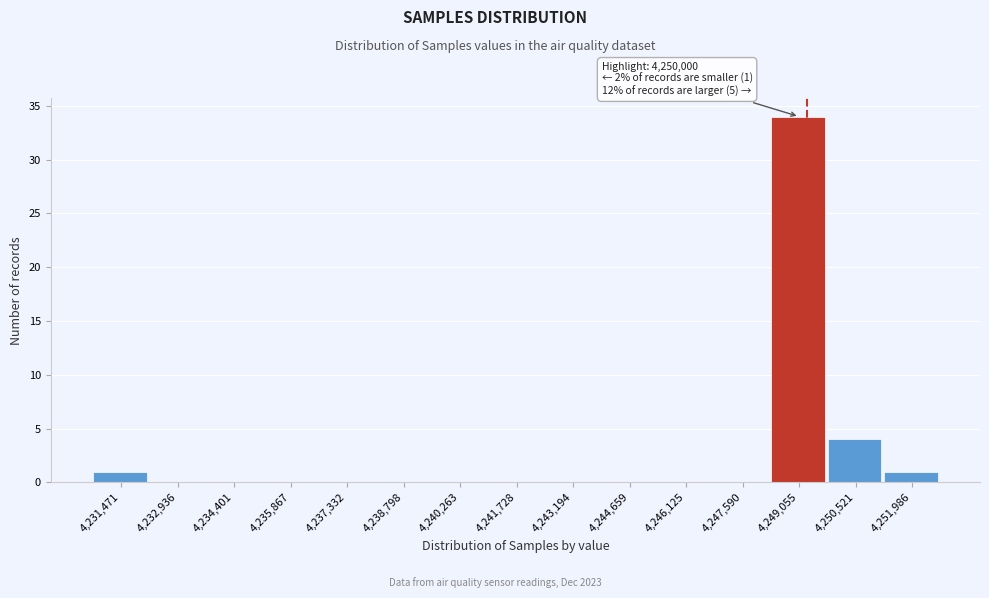

Reading left to right, transcribe all the data shown in this chart.

4,231,471=1	4,232,936=0	4,234,401=0	4,235,867=0	4,237,332=0	4,238,798=0	4,240,263=0	4,241,728=0	4,243,194=0	4,244,659=0	4,246,125=0	4,247,590=0	4,249,055=34	4,250,521=4	4,251,986=1